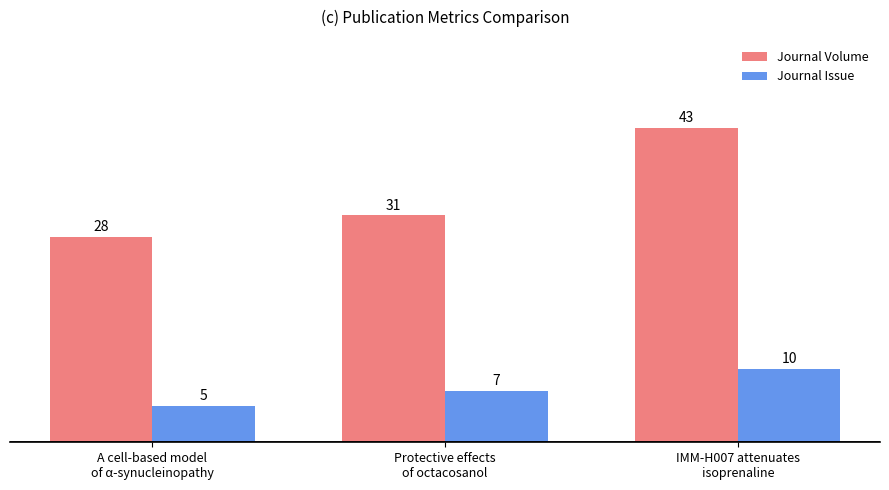

What is the label of the 1st bar from the left?

A cell-based model
of α-synucleinopathy